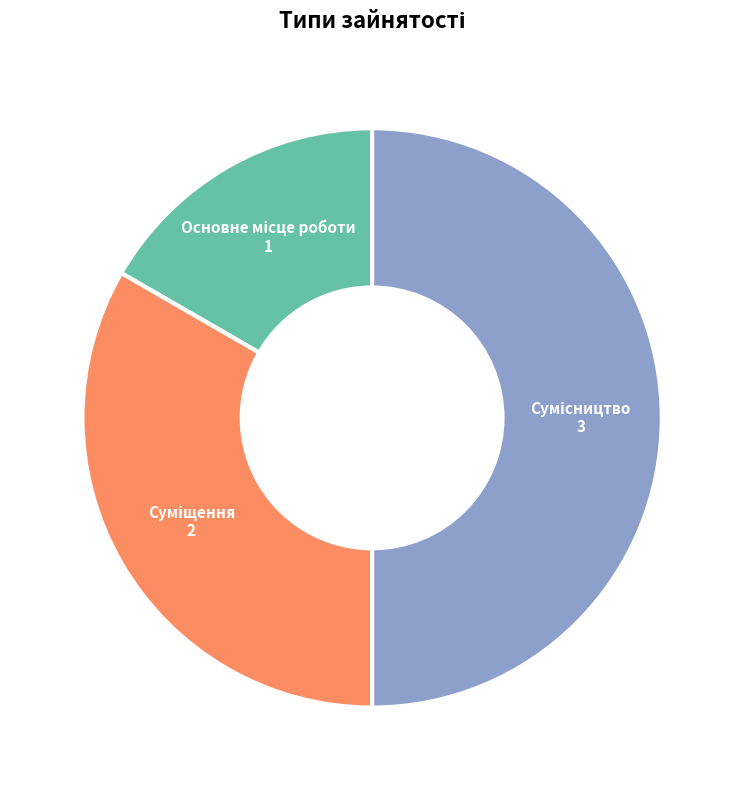

Which slice is the smallest?

Основне місце роботи